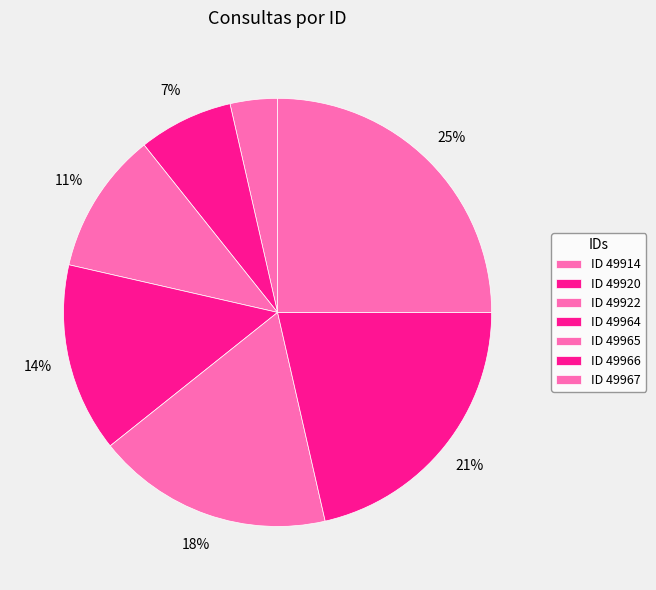

Count the number of slices in the pie.

7